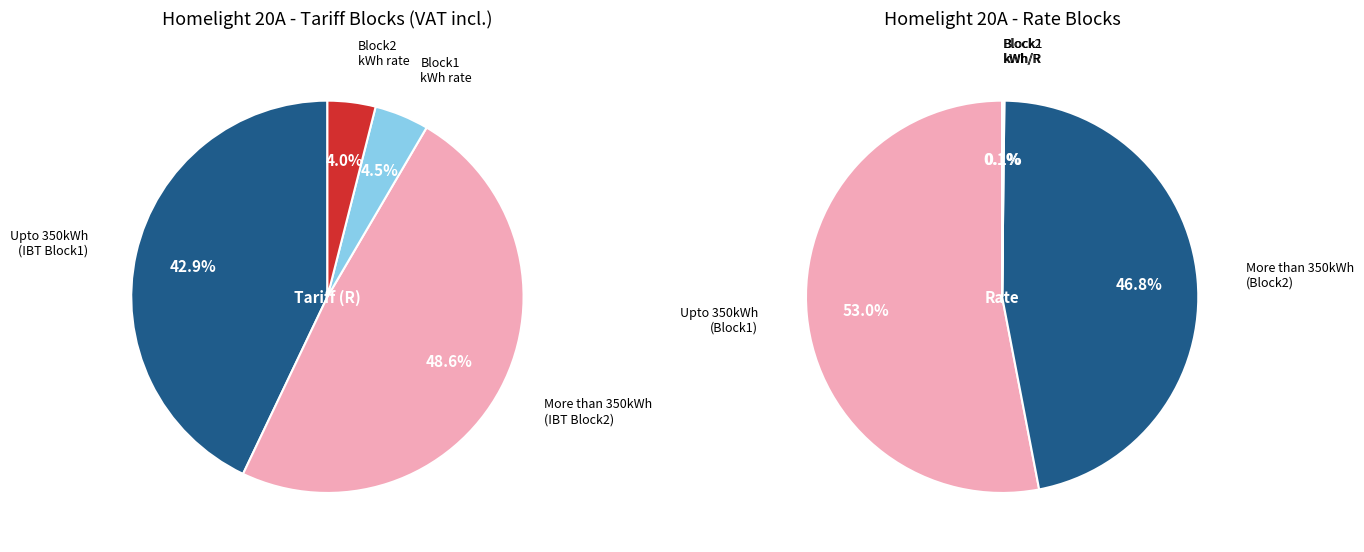

At 1, list the series in order from smallest to largest.

More than 350kWh, Upto 350kWh